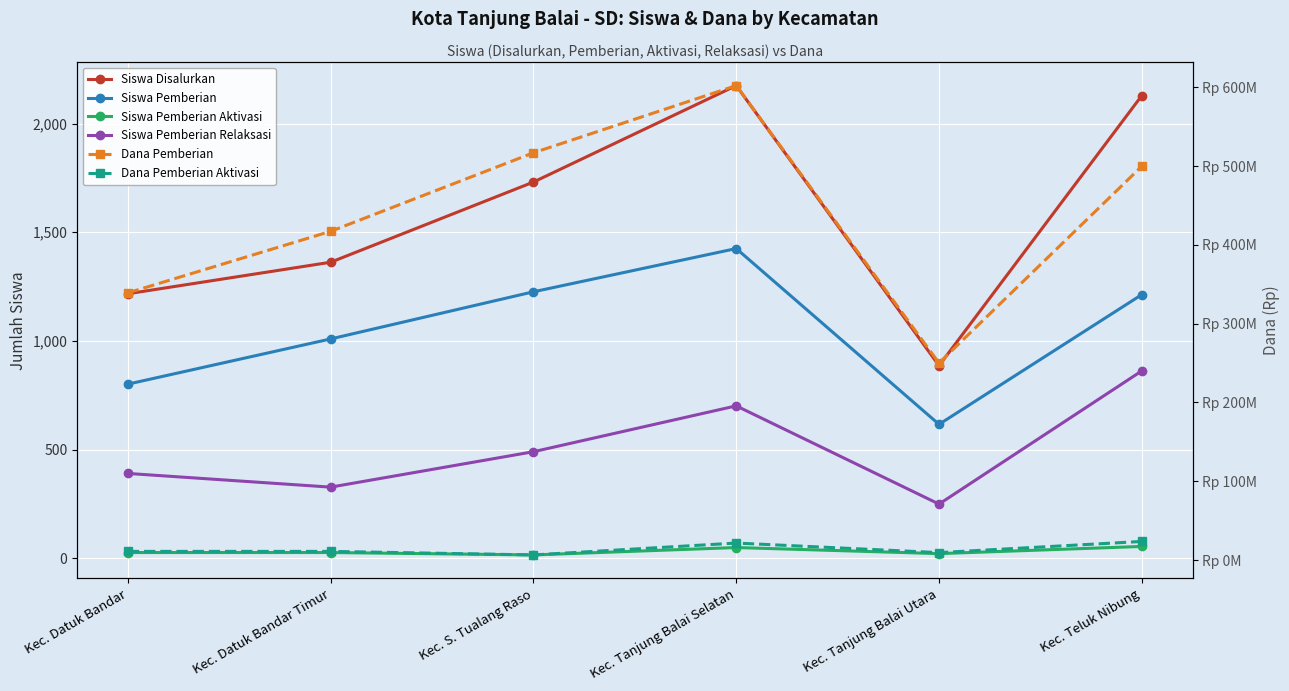

True or false: Siswa Pemberian and Siswa Pemberian Relaksasi intersect in this chart.

False